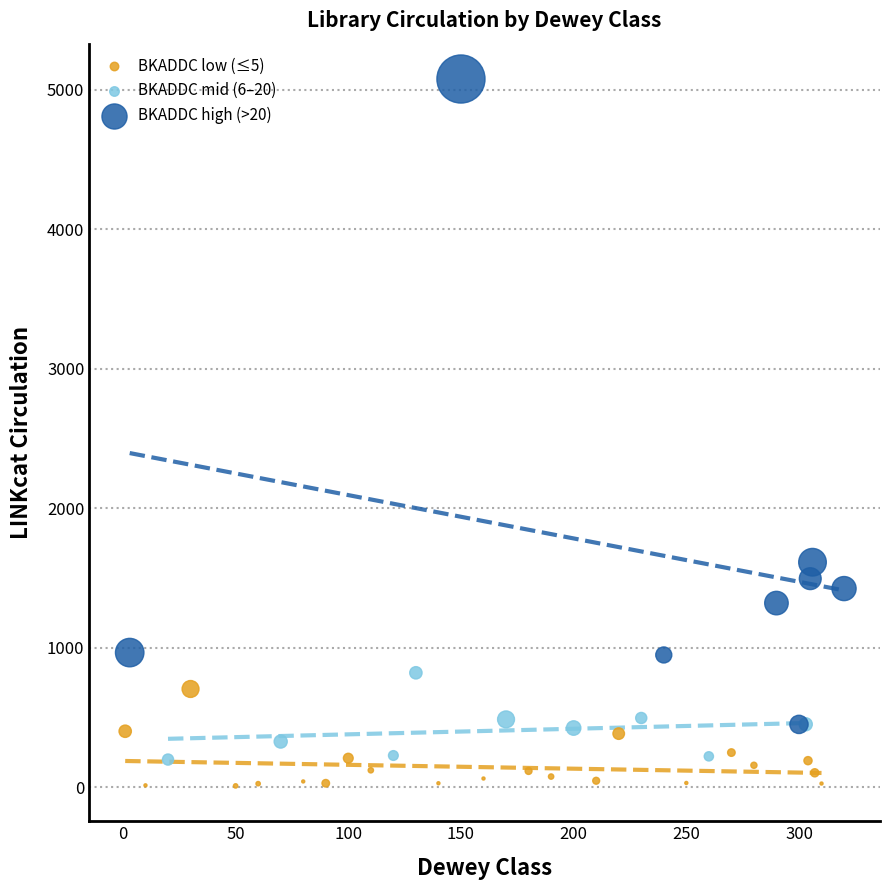

Which series reaches the maximum Y coordinate?

BKADDC high (>20)